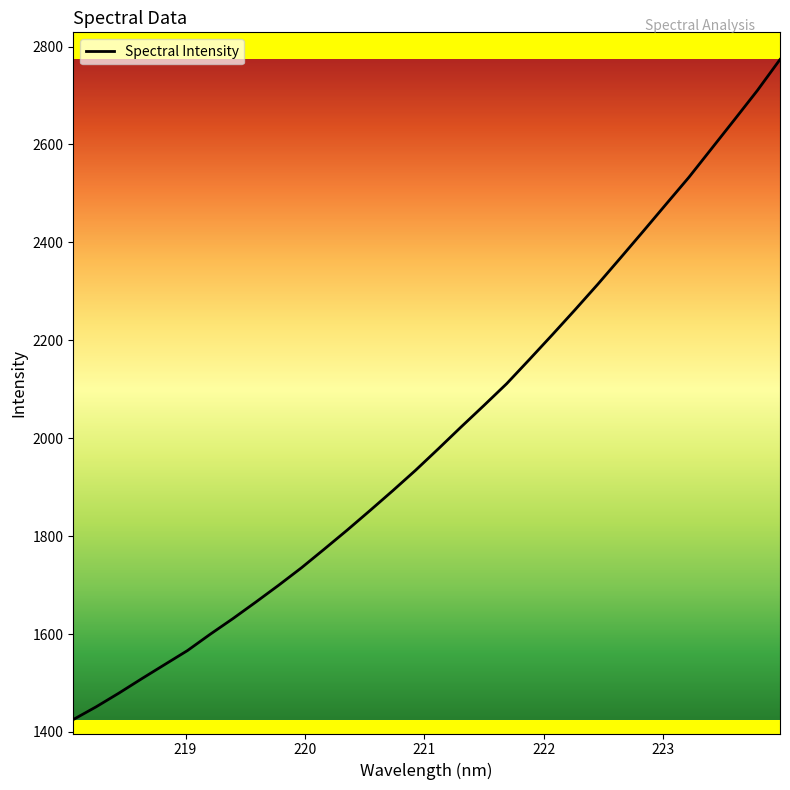

What is the sum of all values?

64220.4